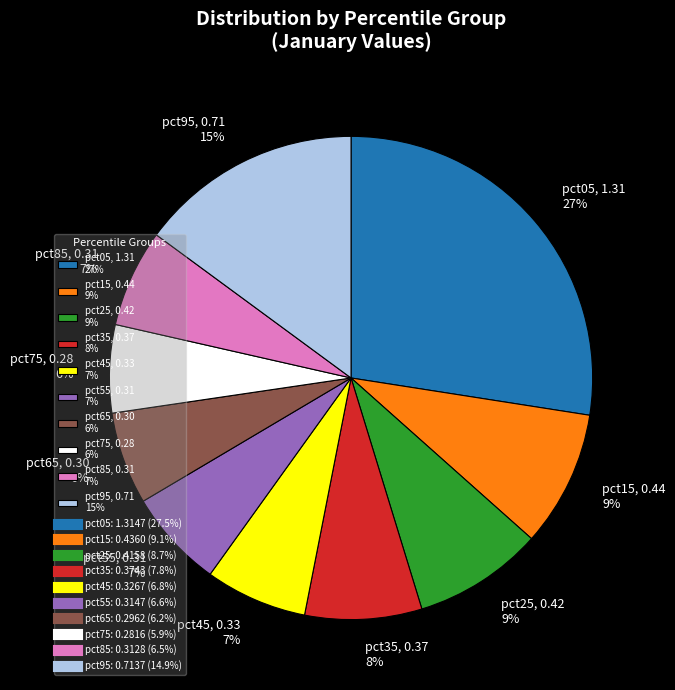

Is the sum of pct55, 0.31 7% and pct75, 0.28 6% greater than half?

No